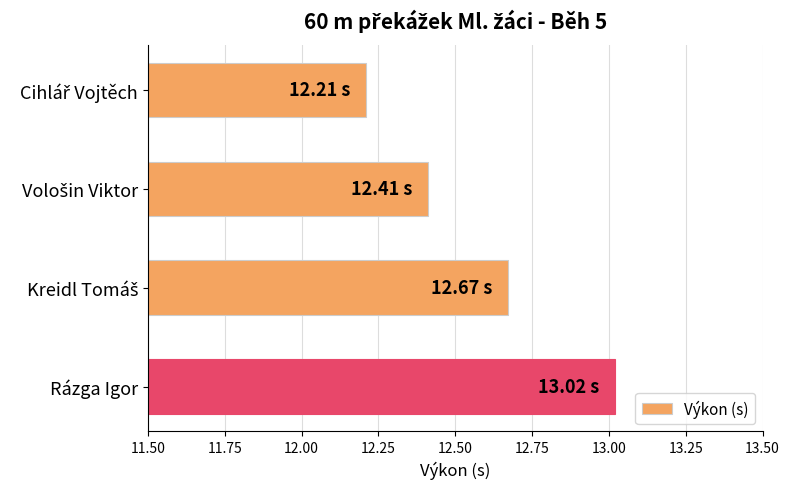

What is the average value?

12.6